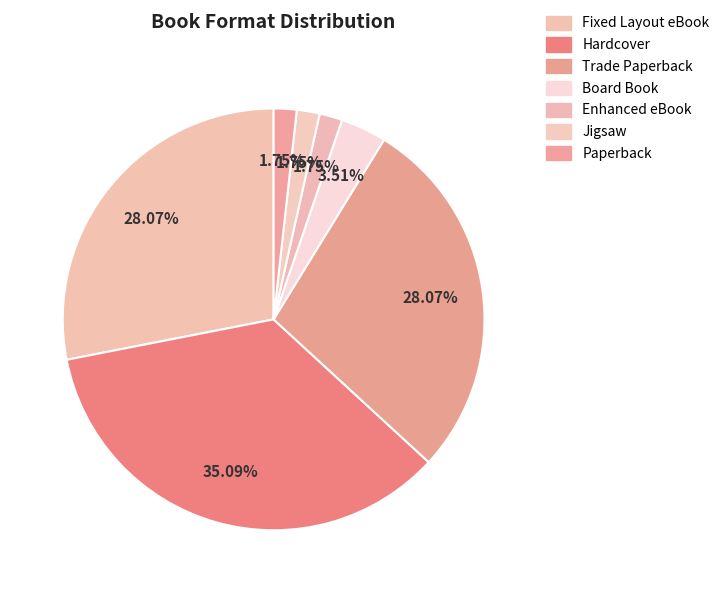

Rank the categories by value from lowest to highest.

Enhanced eBook, Jigsaw, Paperback, Board Book, Fixed Layout eBook, Trade Paperback, Hardcover